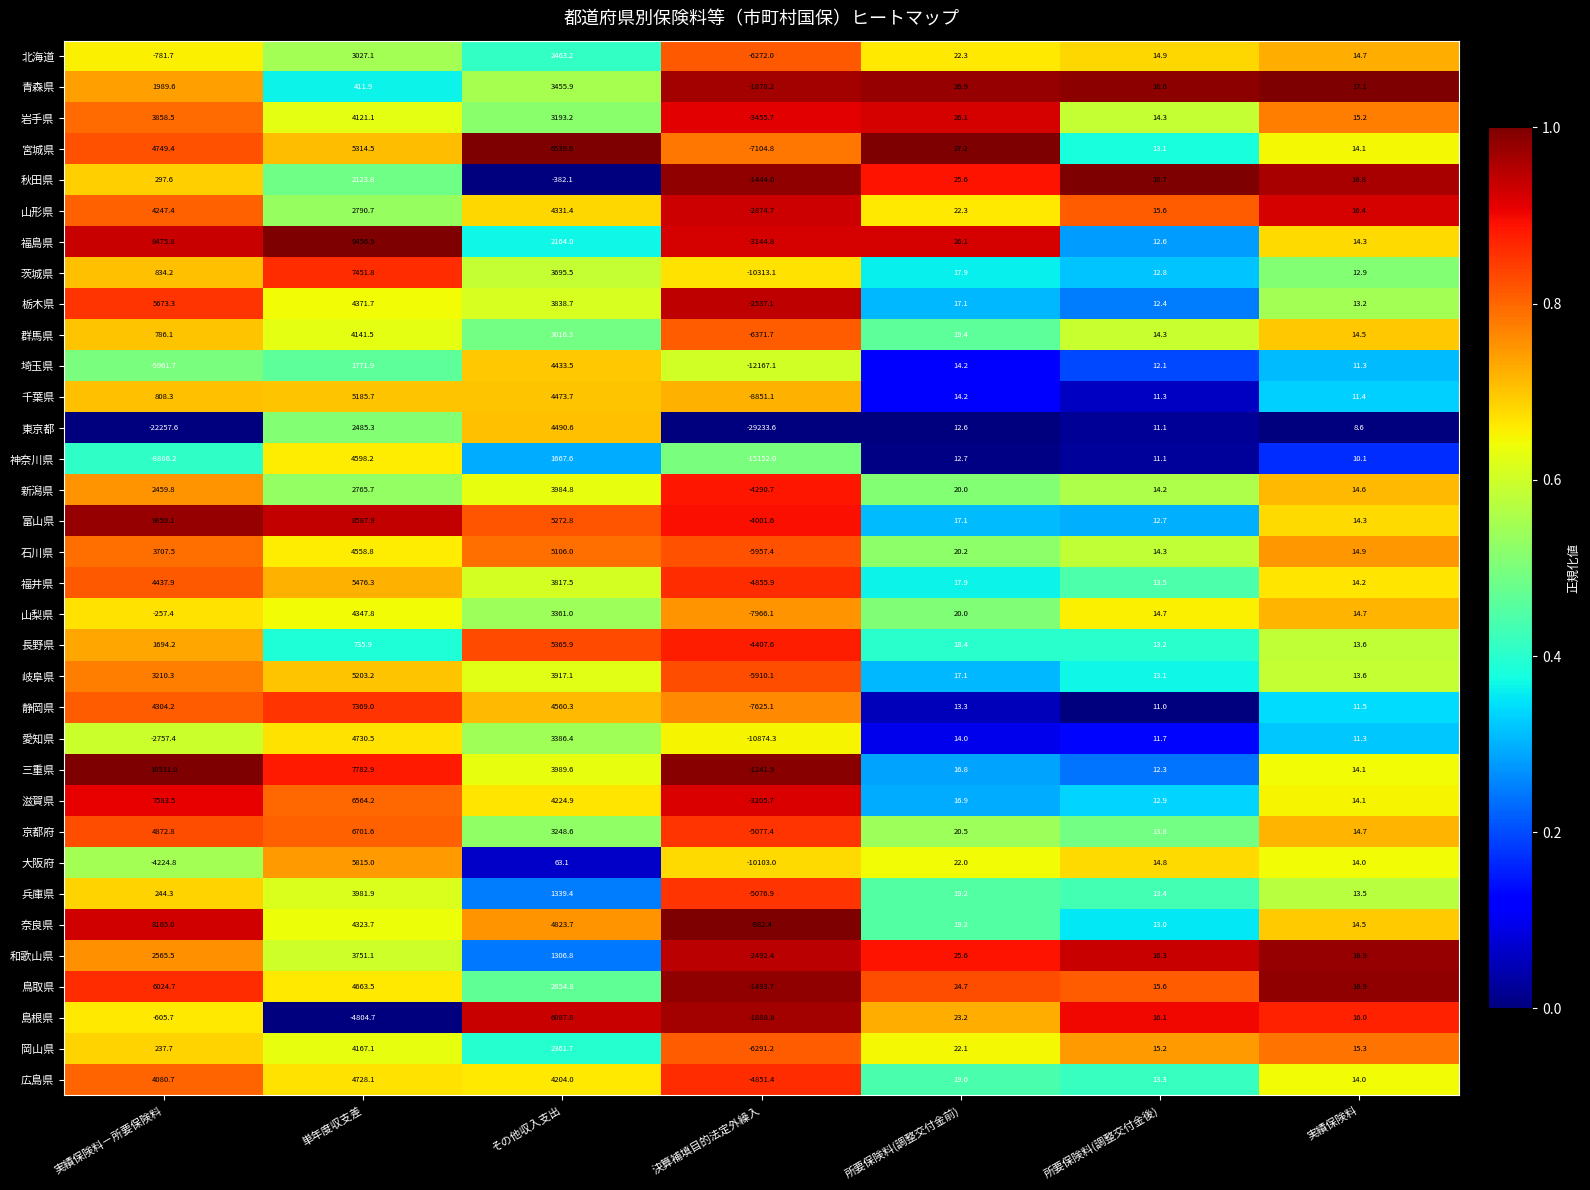

Which series has the largest range (max minus min)?

東京都